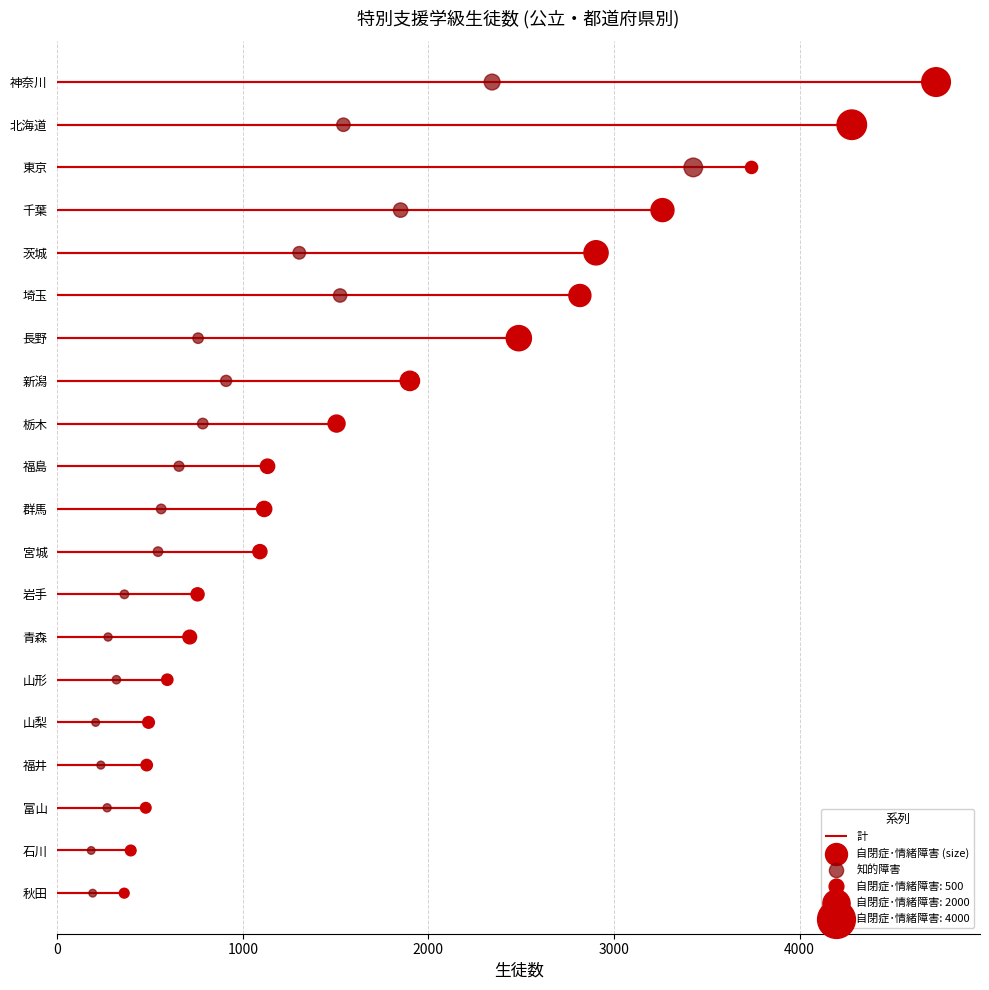

Which series has the widest spread of Y values?

自閉症･情緒障害 (size)